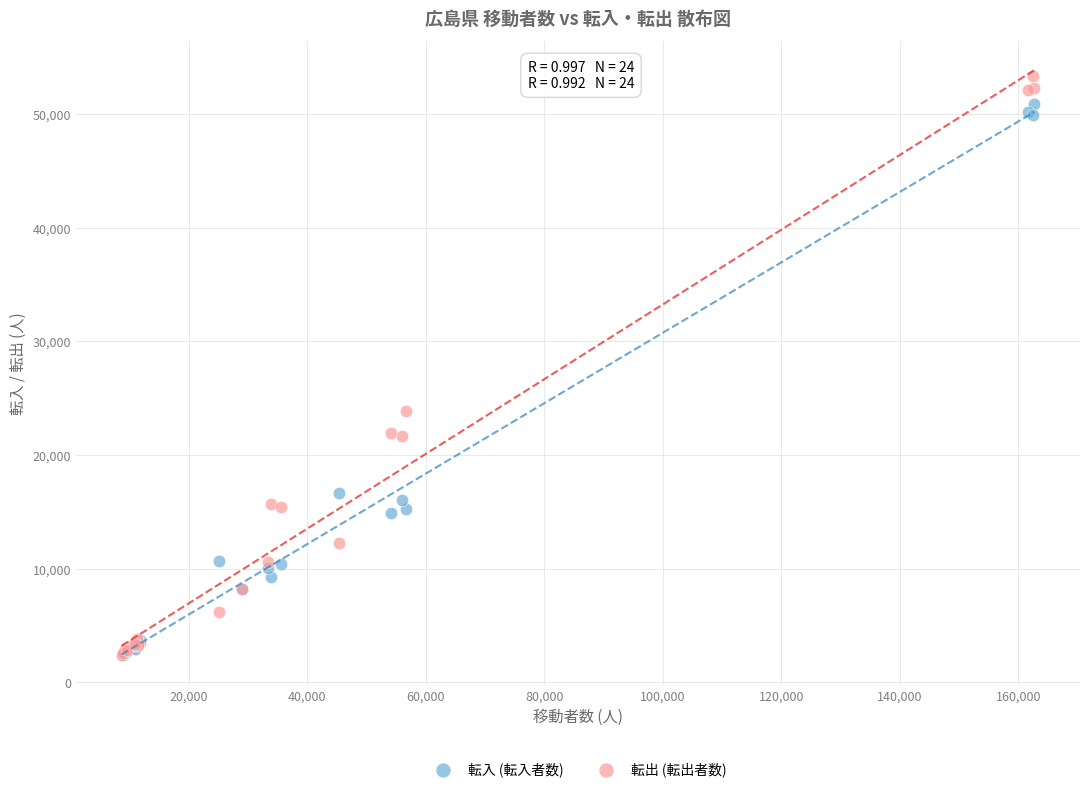

Across all series, what Y value is closest to 27872?

23877